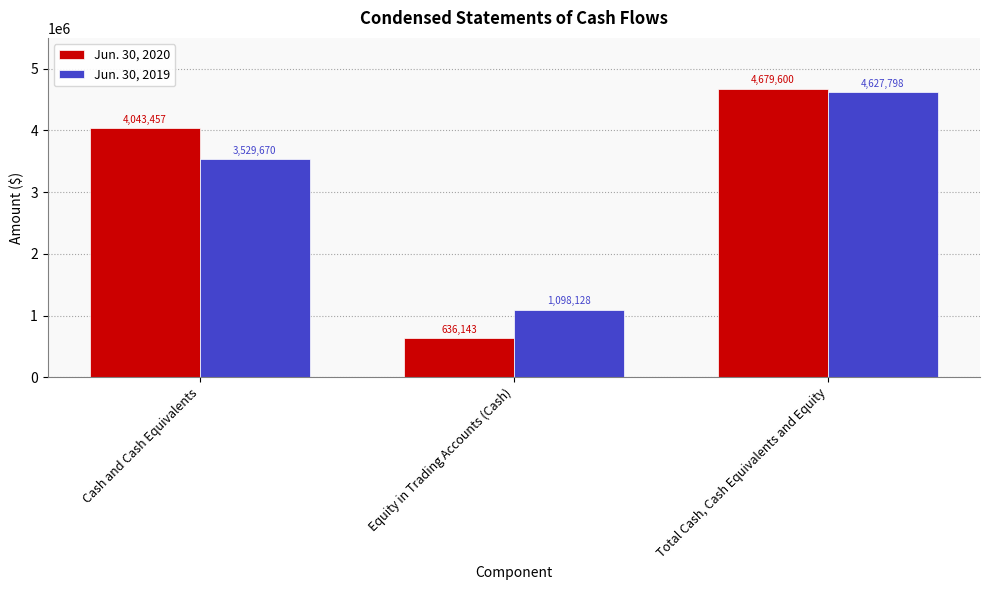

What is the value of the Jun. 30, 2020 bar at the 3rd from the left?

4679600